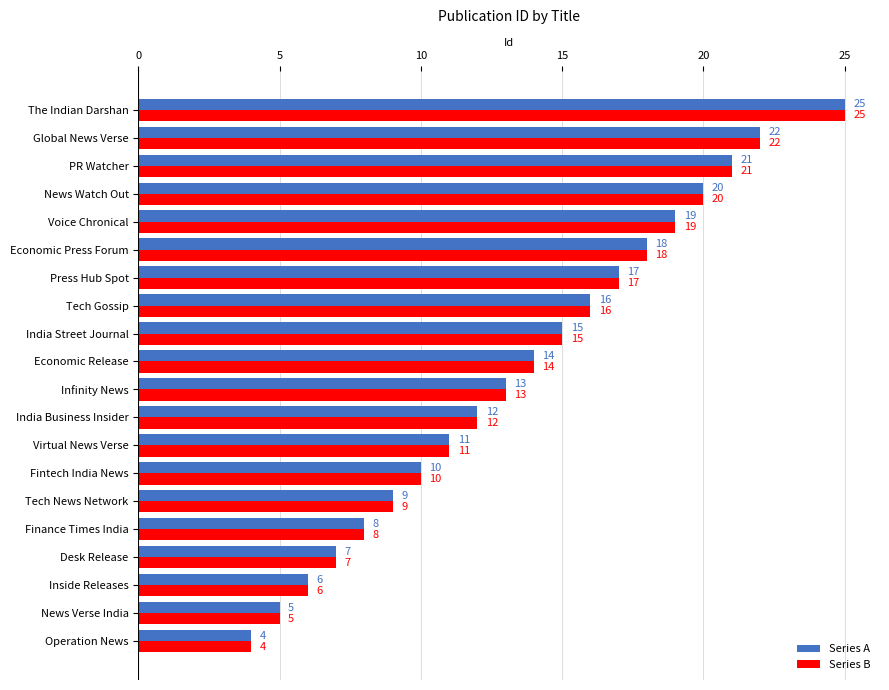

How many data points in Series B are less than 14?

10